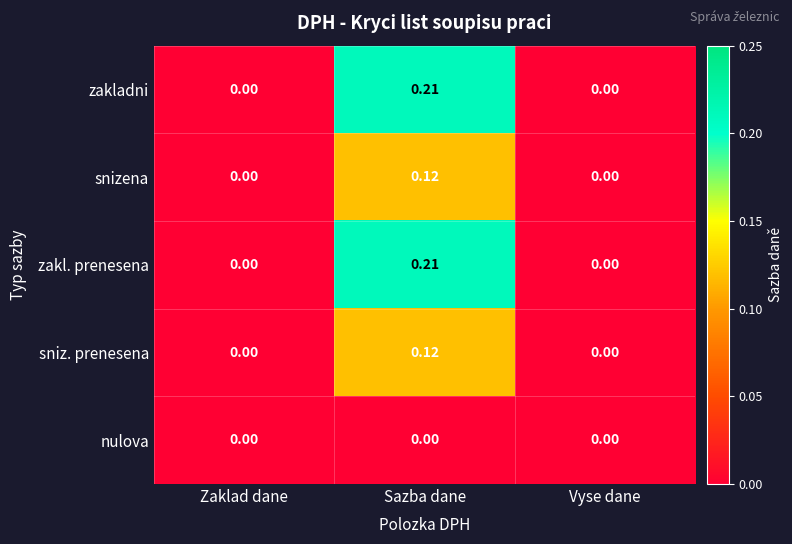

At which category is the sum across all series the highest?

Sazba dane